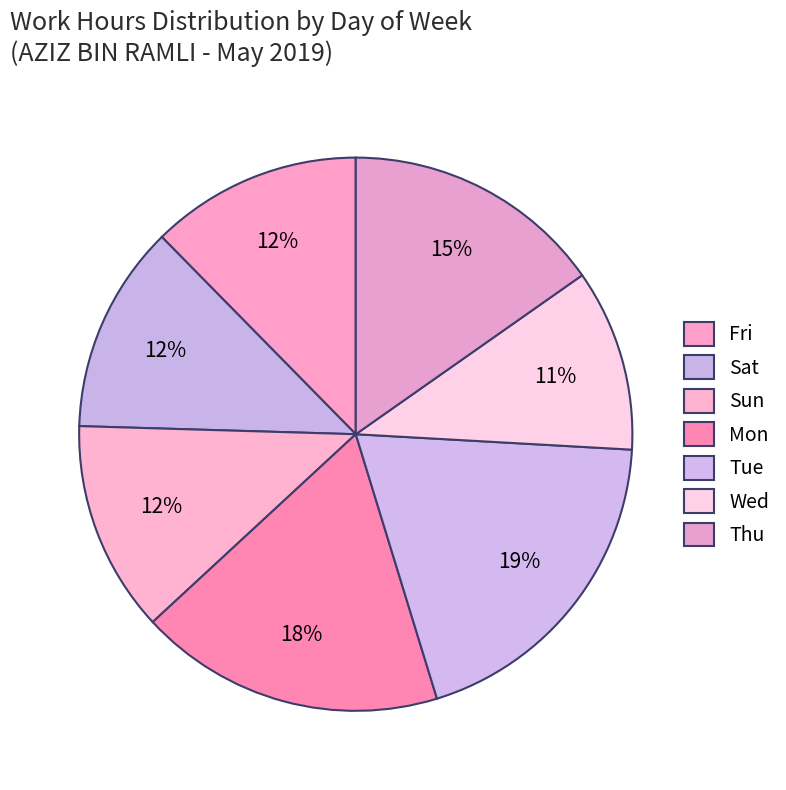

How many segments does this pie chart have?

7